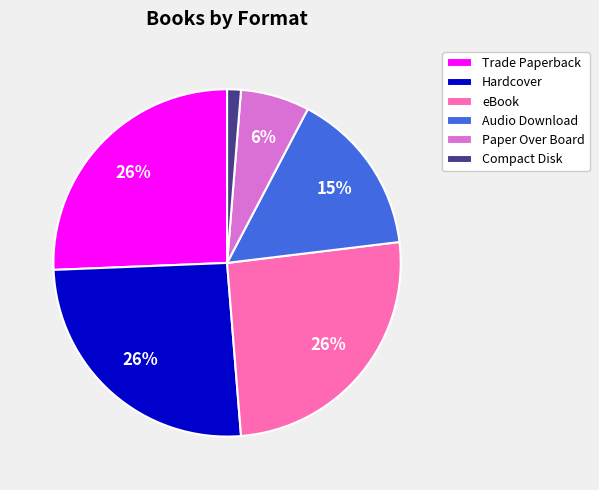

Is the sum of Hardcover and eBook greater than half?

Yes